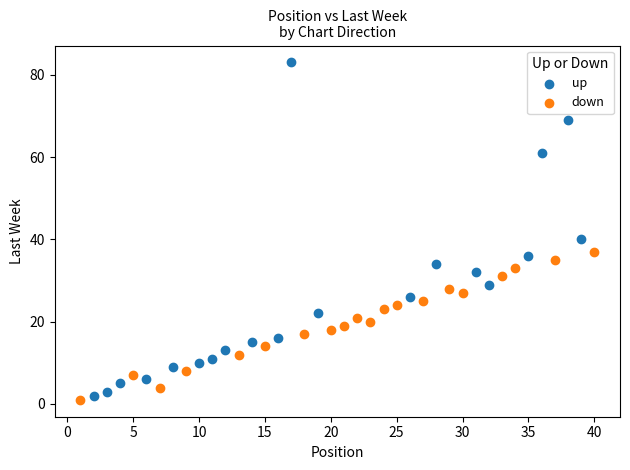

Which series reaches the maximum Y coordinate?

up